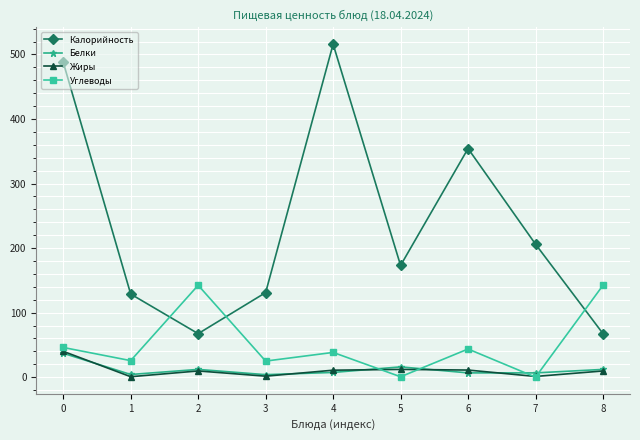

What is the value of the Белки point at the 9th from the left?

12.0